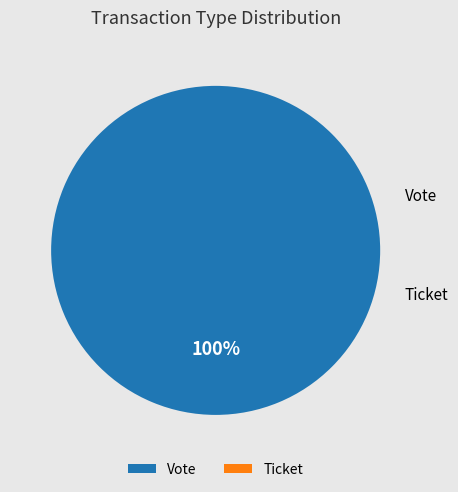

Count the number of slices in the pie.

2